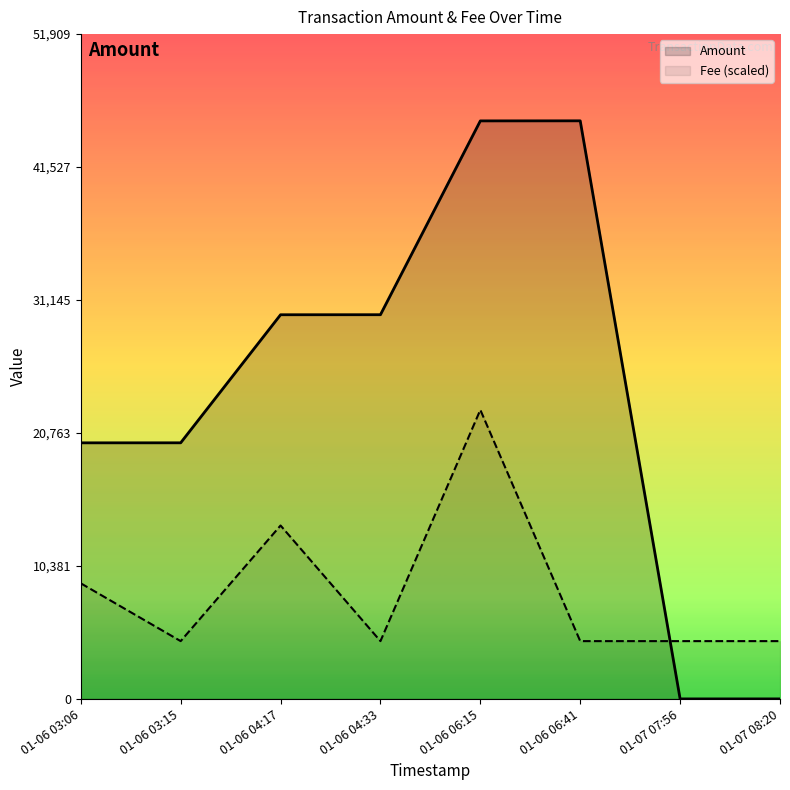

True or false: Fee (scaled) has a value of 4513.9 at 01-07 08:20.

True